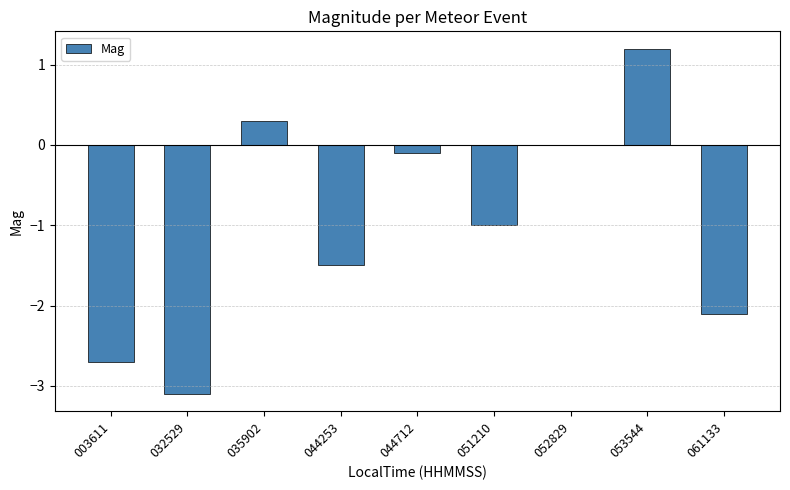

What is the change in value from 044253 to 061133?

-0.6